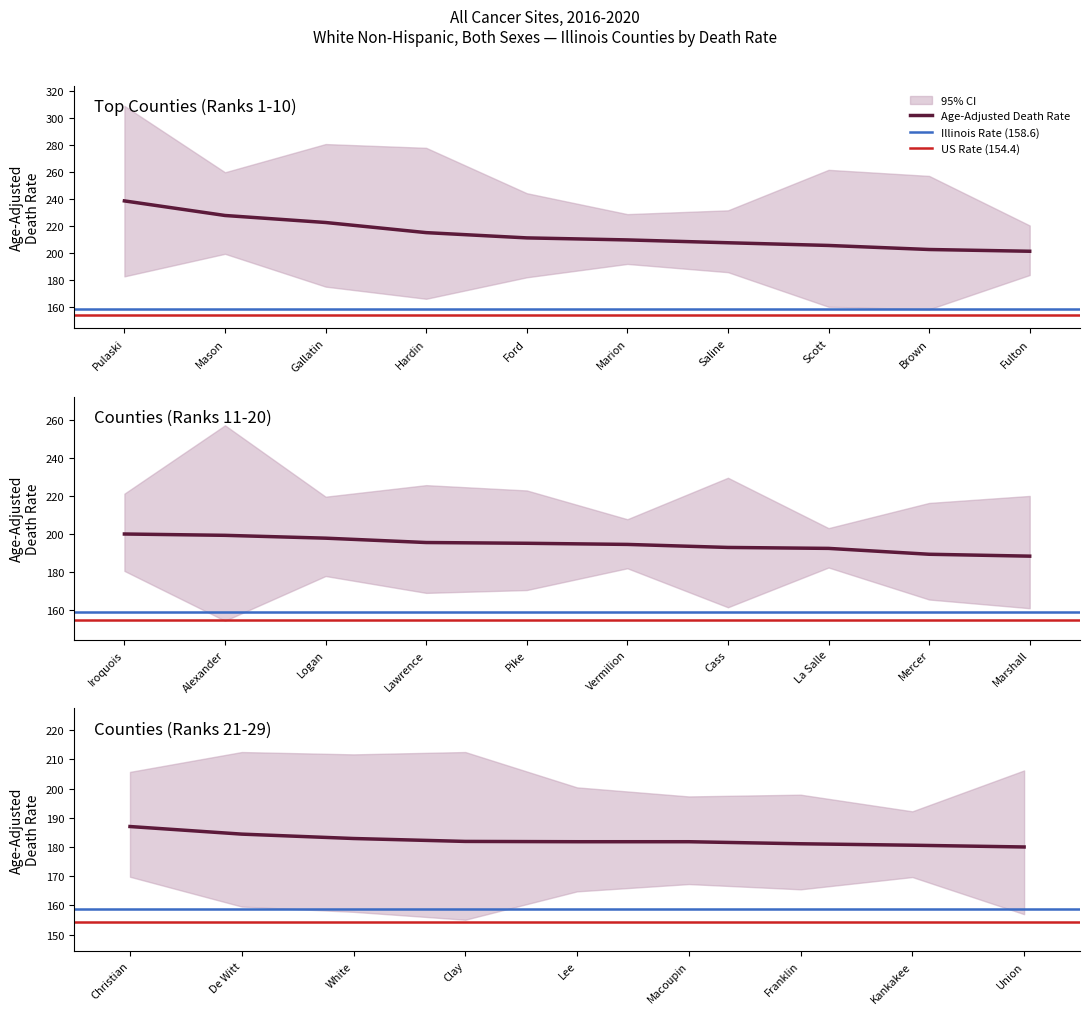

Is the value of Upper CI at Franklin greater than the value of Lower CI at La Salle?

Yes